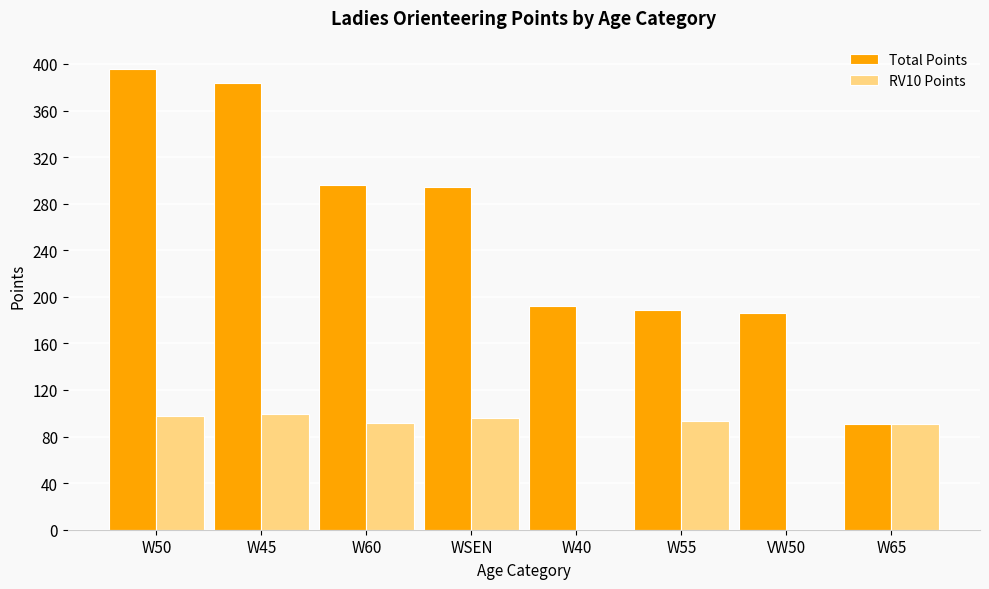

The Total Points series shows 181 at WSEN. True or false?

False